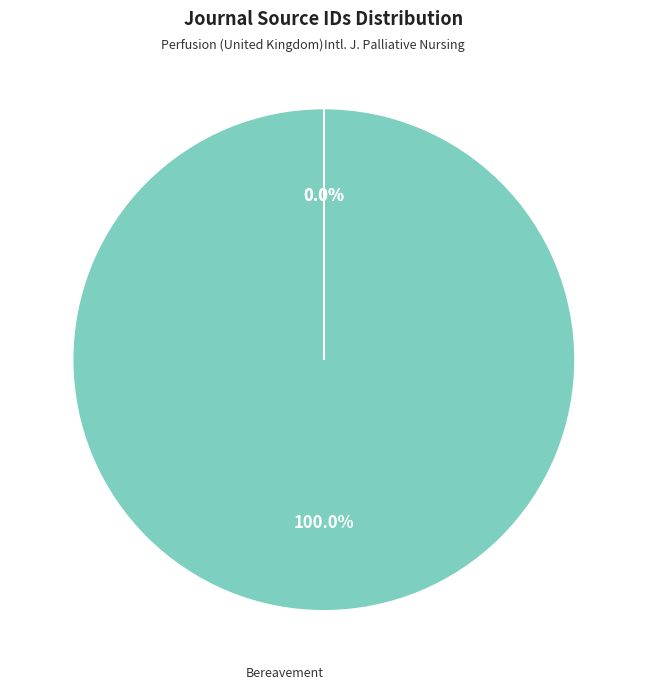

What is the total percentage of International Journal of Palliative Nursing and Bereavement?

100.0%